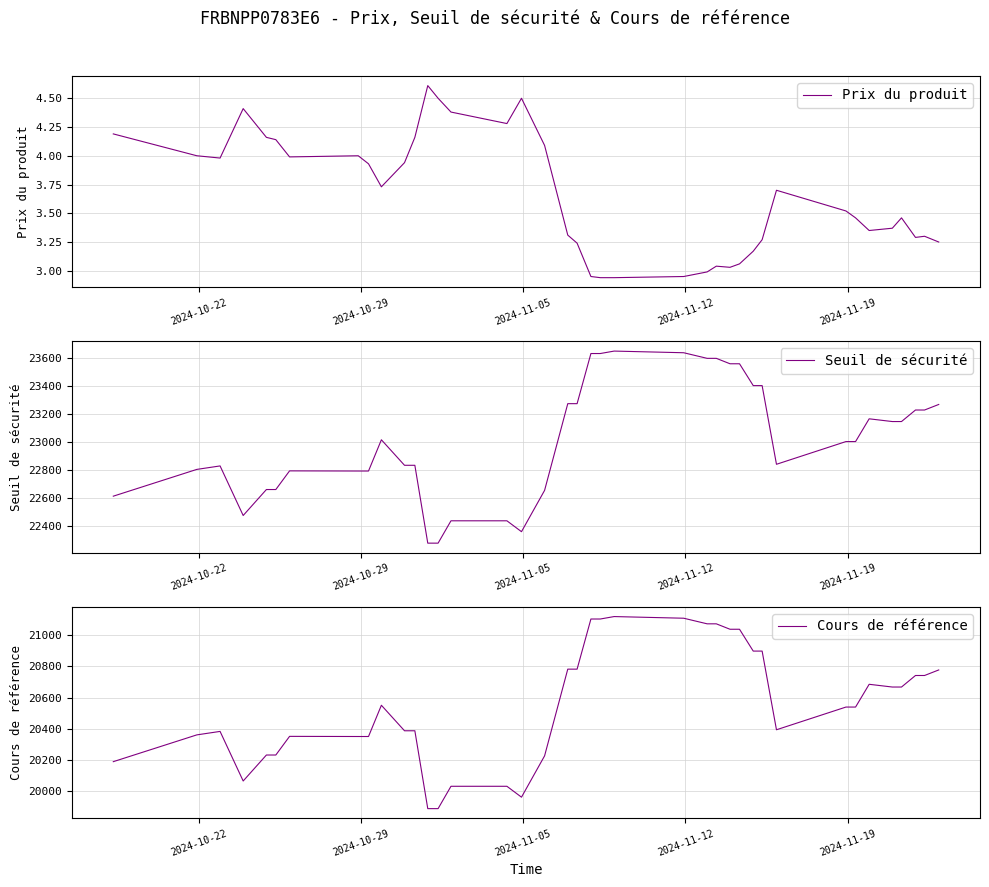

What is the difference between the second highest and second lowest values in the Prix du produit series?

1.6